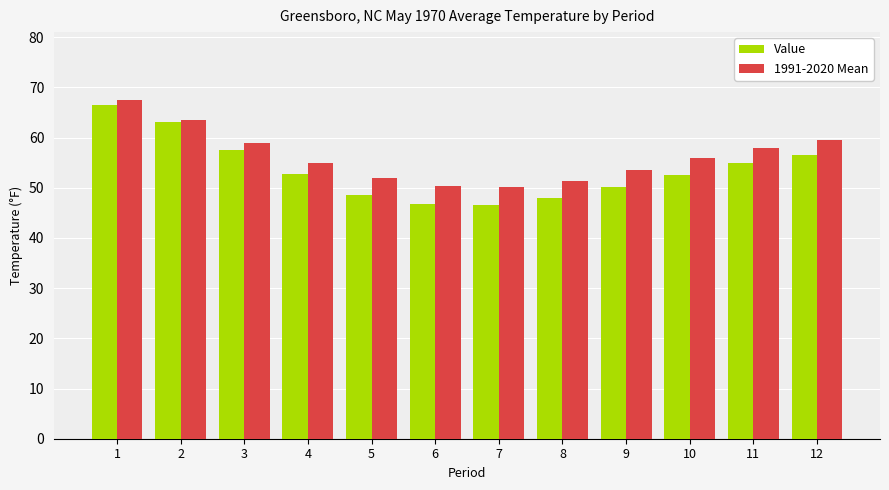

The 1991-2020 Mean series shows 58.0 at 11. True or false?

True